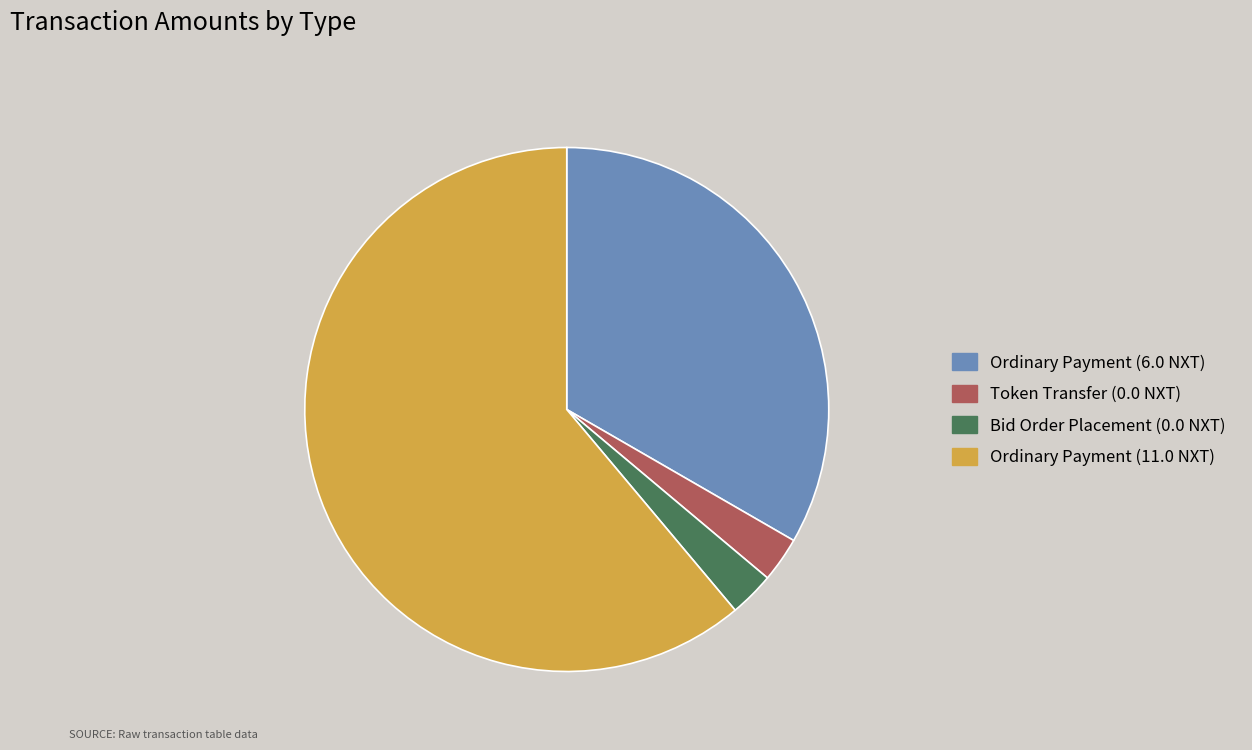

Does any single category account for the majority?

Yes